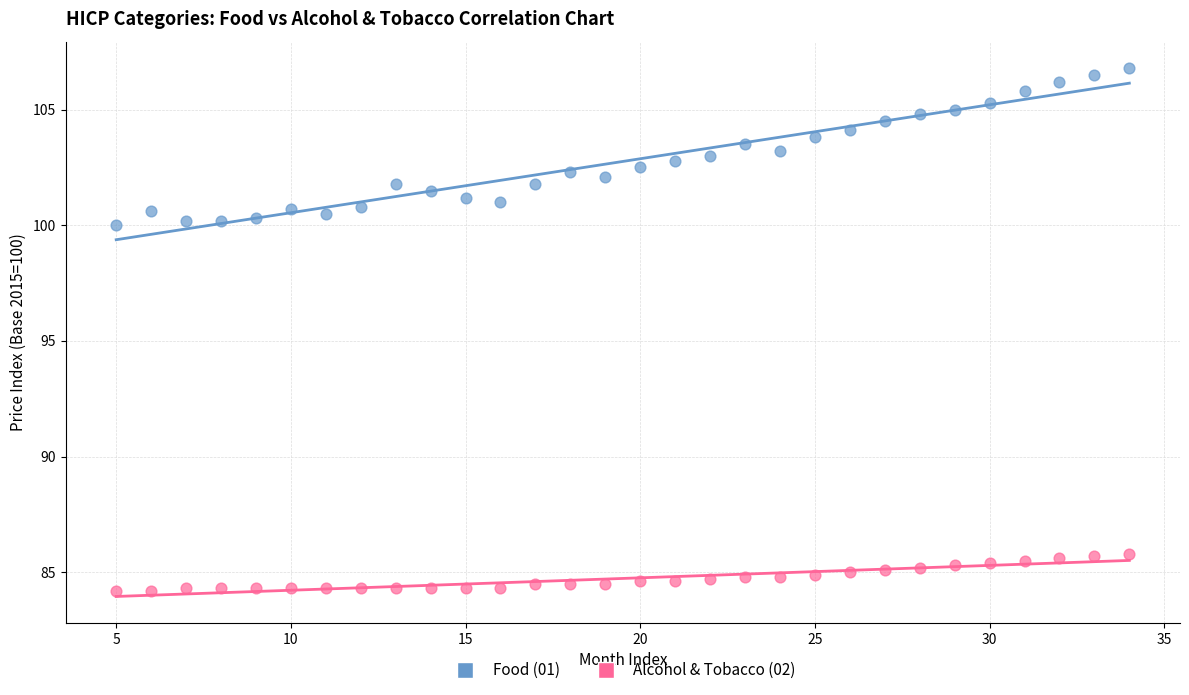

Across all data points, what is the range of X values (max minus min)?

29.0